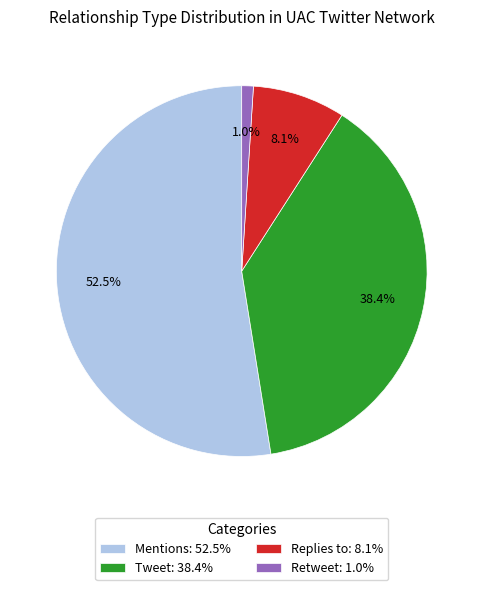

Does Mentions represent more than half of the total?

Yes